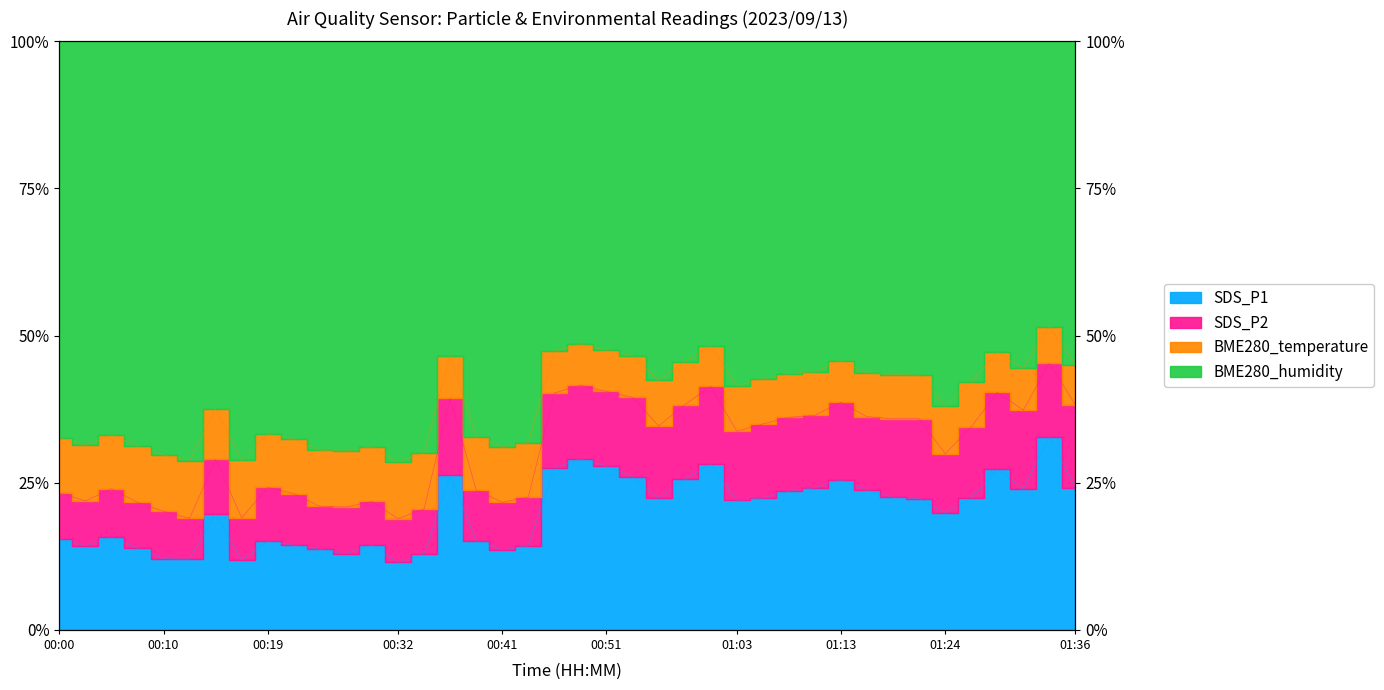

Where is the first local maximum for SDS_P1?

00:05